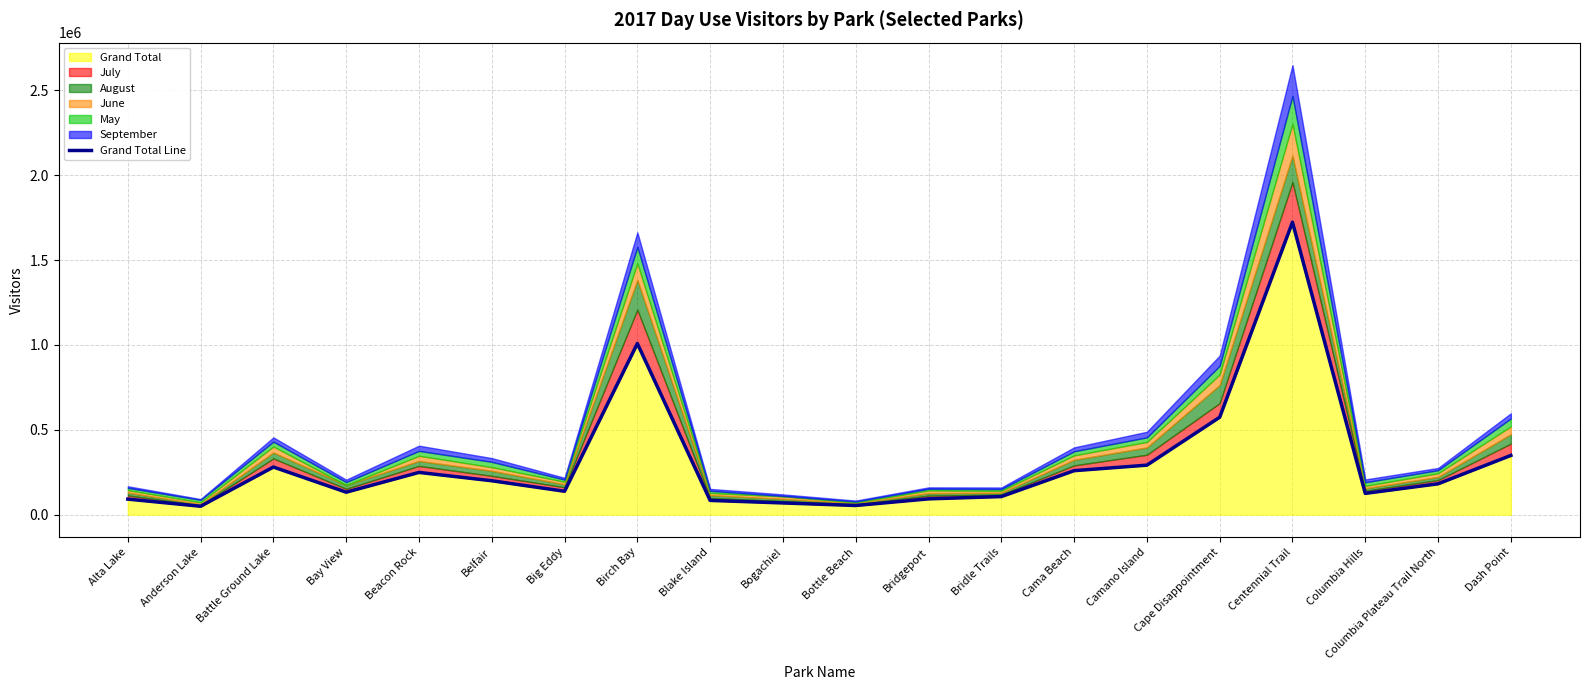

At which label is Grand Total closest to 886494?

Birch Bay